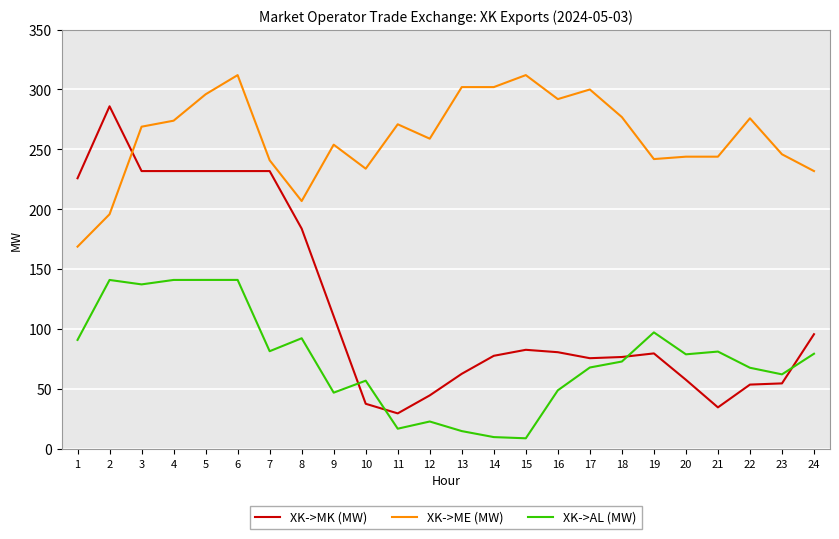

How many lines are shown in the chart?

3